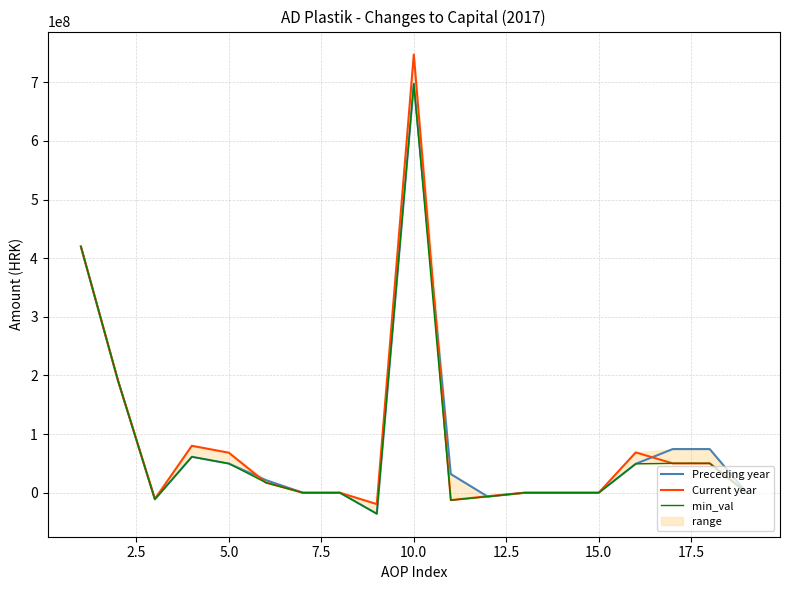

What is the difference between the maximum and minimum values in the Current year series?

766869832.0